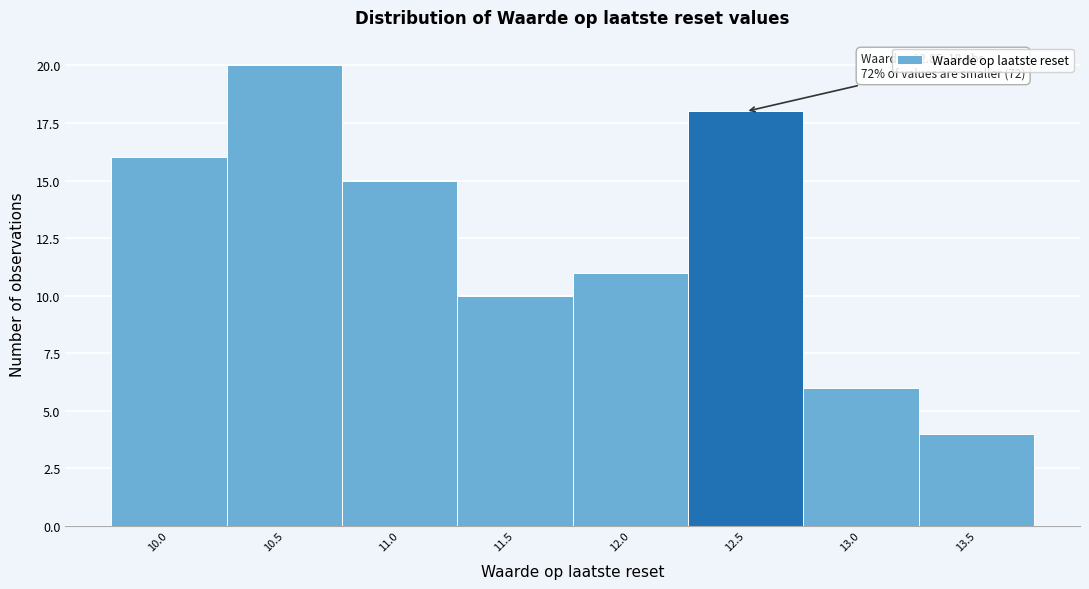

Reading left to right, list all the values displayed in this chart.

10.0=16	10.5=20	11.0=15	11.5=10	12.0=11	12.5=18	13.0=6	13.5=4